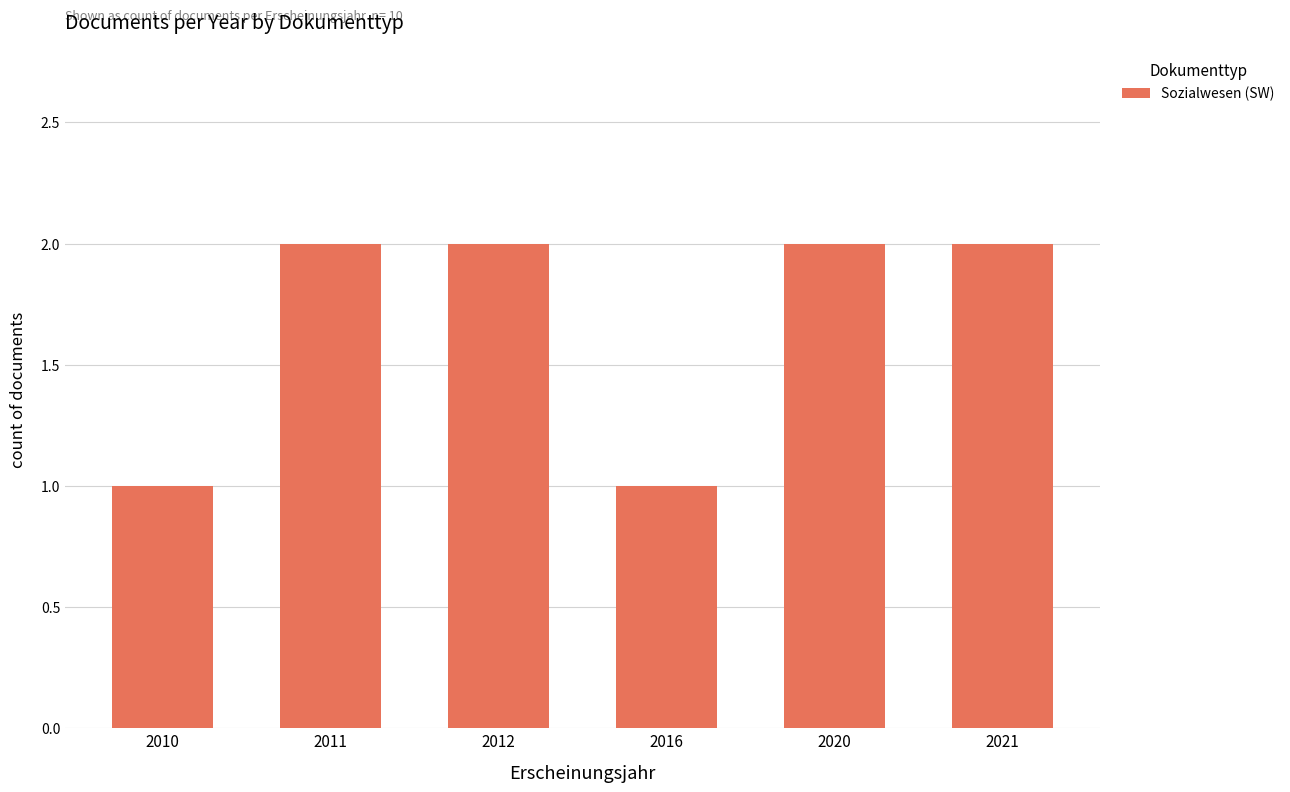

What is the sum of the values at 2010 and 2012?

3